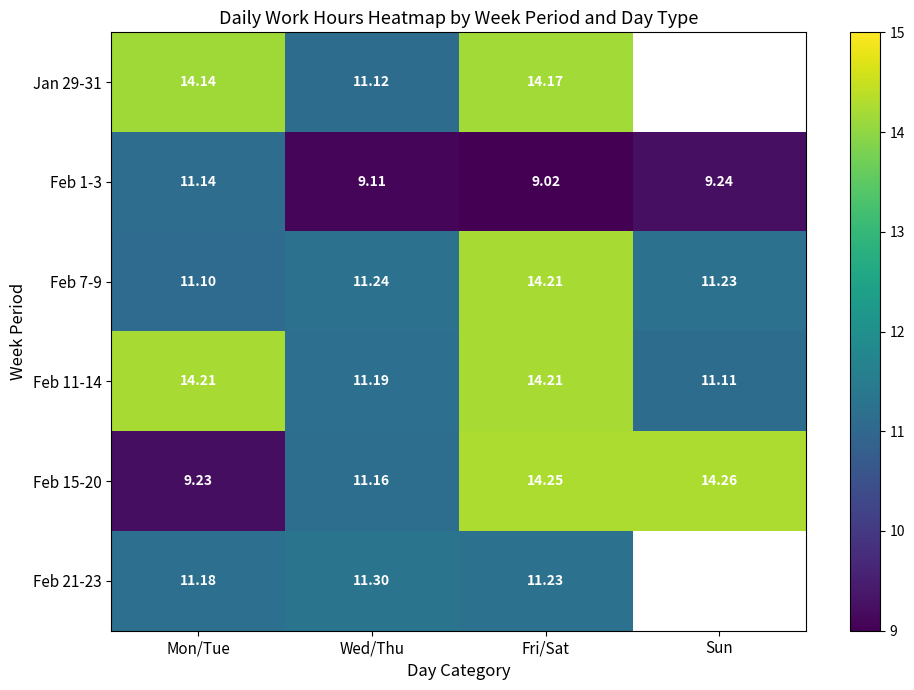

The Feb 1-3 series shows 9.1 at Wed/Thu. True or false?

True